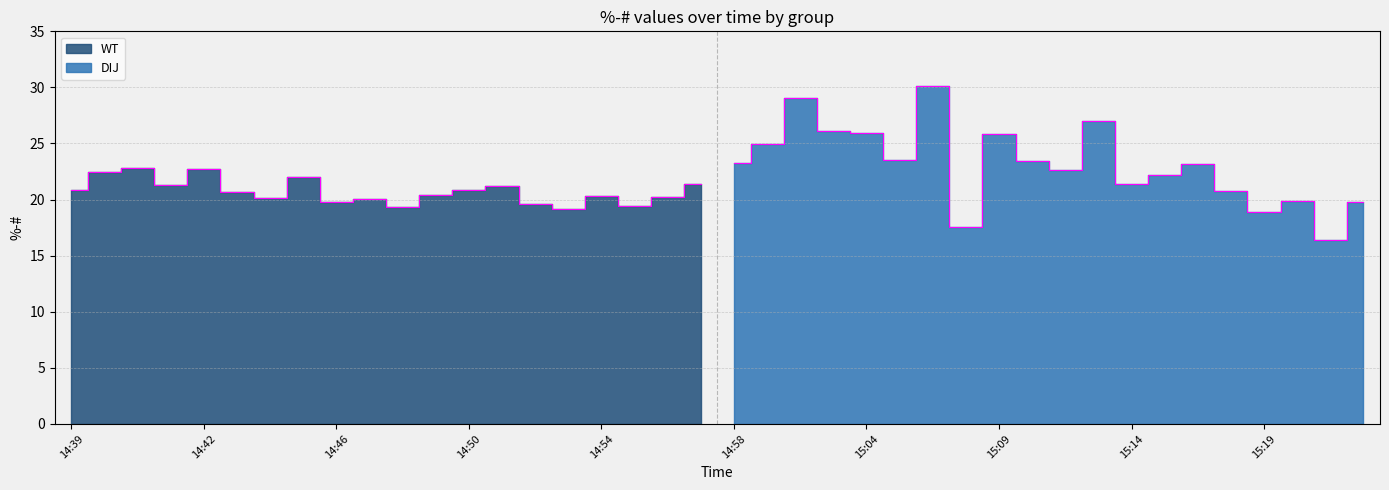

What is the difference between the WT values at 14:51 and 14:45?

0.8